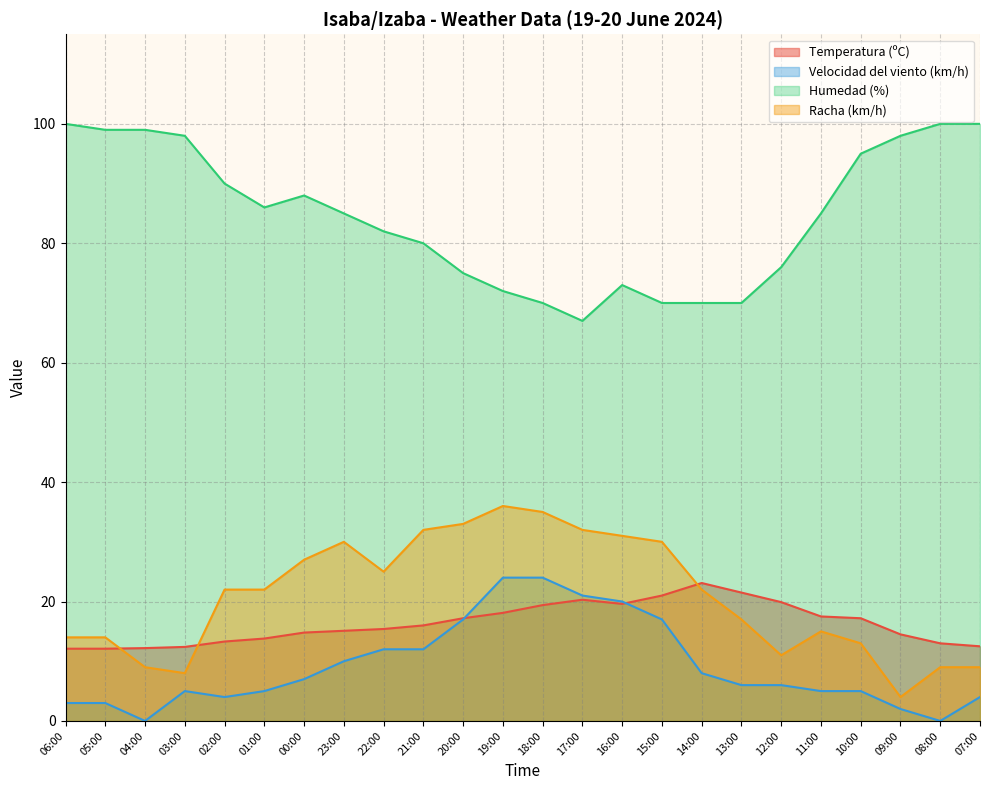

True or false: Humedad (%) has a value of 44.0 at 03:00.

False